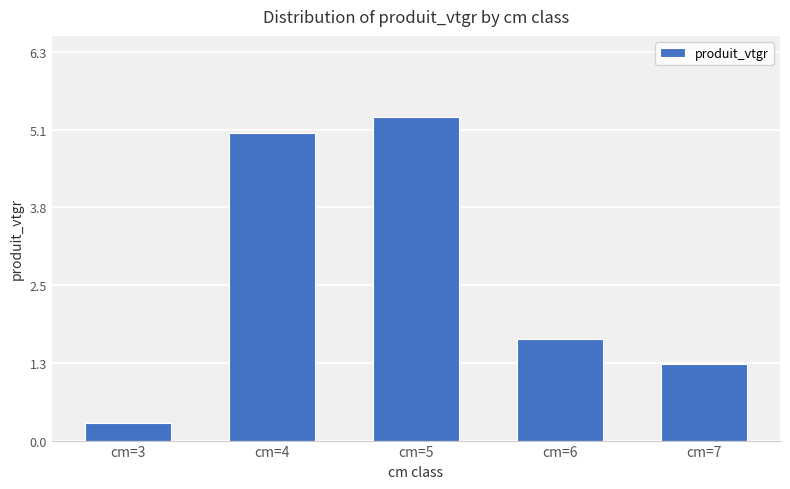

What is the value of the 5th bar from the left?

1.2